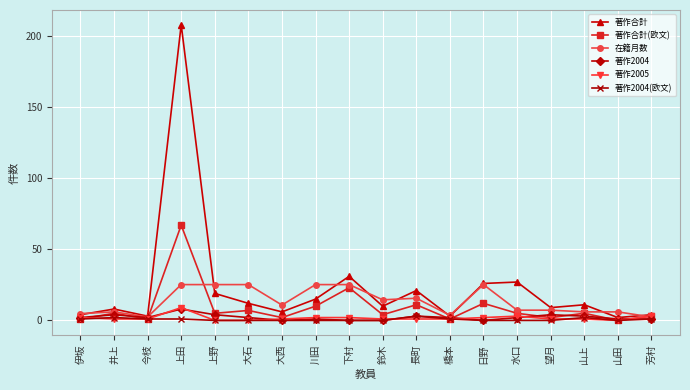

Is the value of 著作2005 at 鈴木 greater than the value of 著作合計(欧文) at 日野?

No